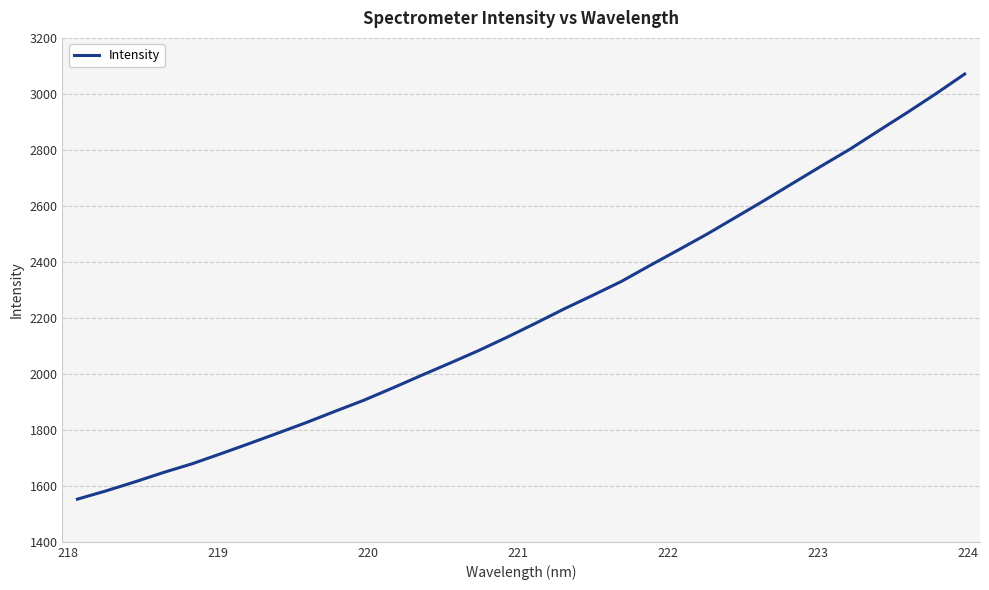

What is the greatest value displayed?

3070.9